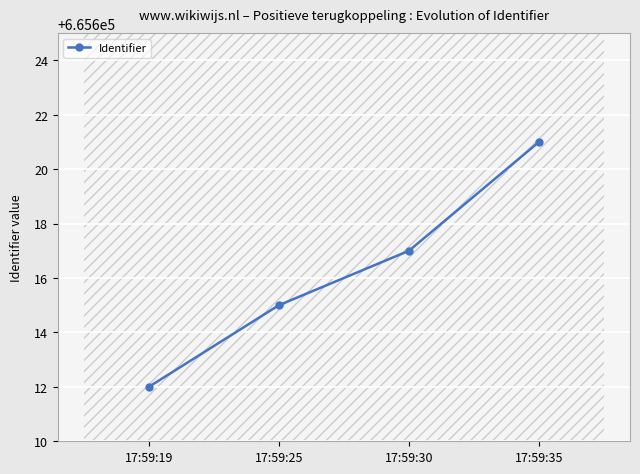

What is the value of the 1st point from the left?

665612